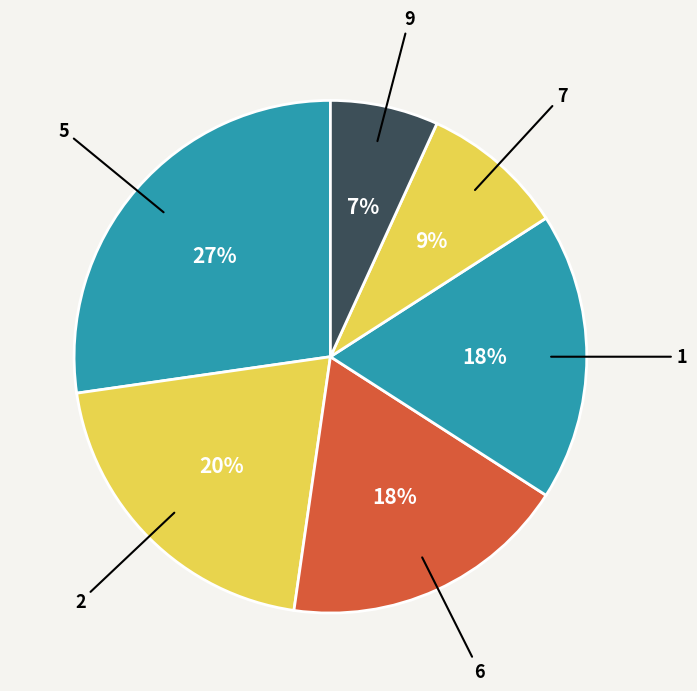

Is there any slice that represents more than half of the pie?

No